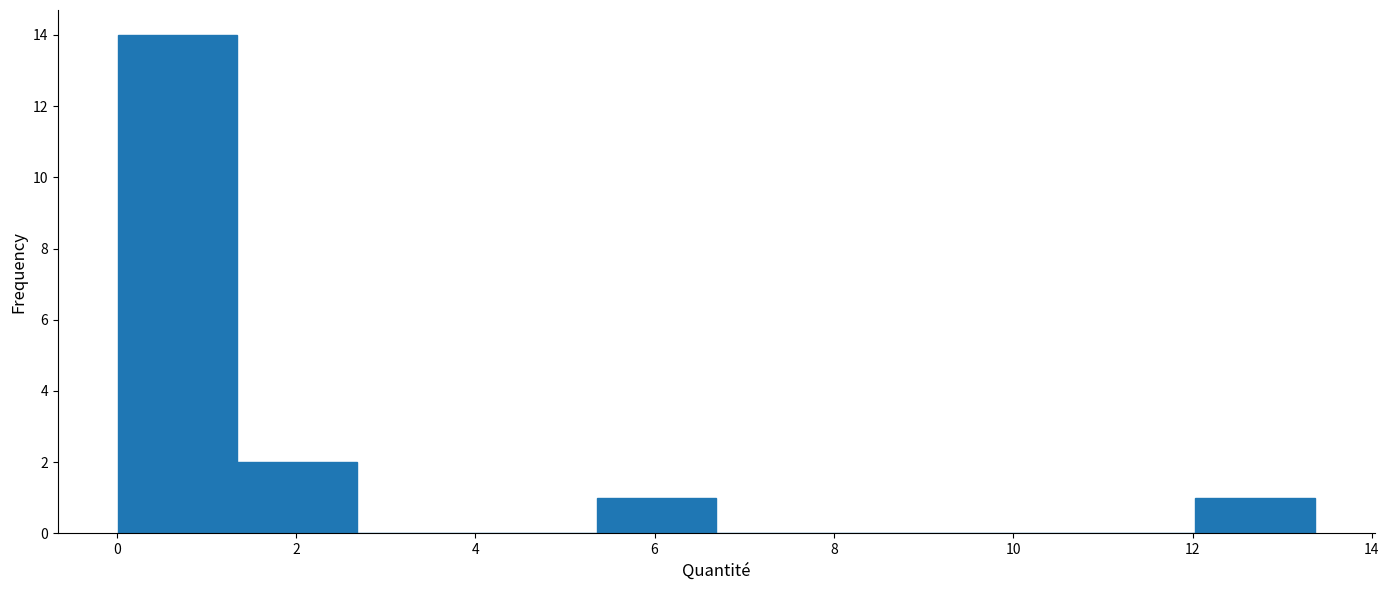

Reading left to right, list every bar in this chart as the range it spans on the x-axis followed by its height. Neither the bar edges nor the heights are printed on the chart, so give them approximately, as read against the axes.

0.0 to 1.4: 14
1.4 to 2.6: 2
2.6 to 4.0: 0
4.0 to 5.4: 0
5.4 to 6.6: 1
6.6 to 8.0: 0
8.0 to 9.4: 0
9.4 to 10.6: 0
10.6 to 12.0: 0
12.0 to 13.4: 1